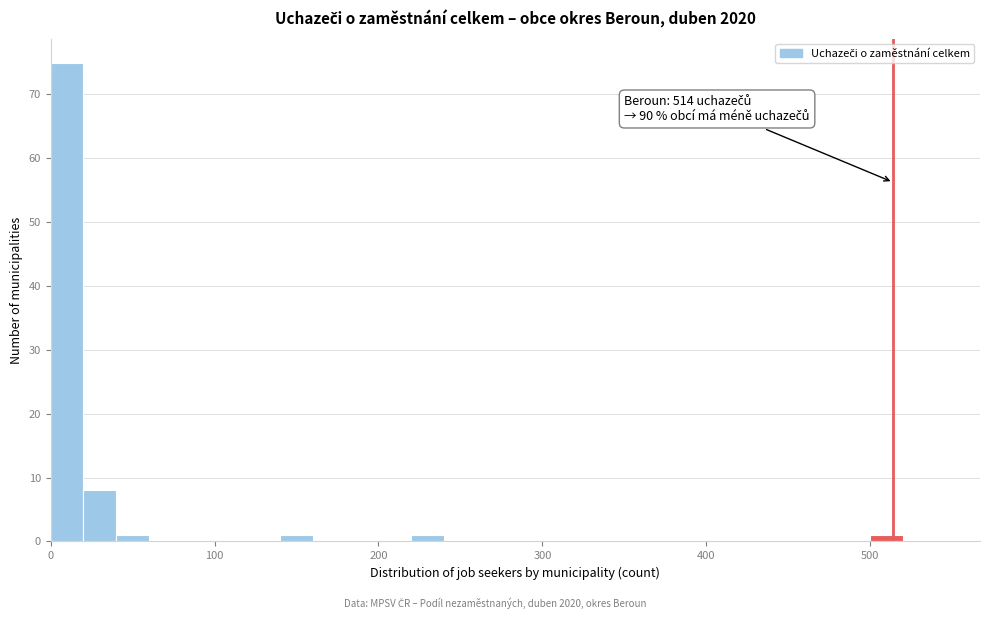

Around what value on the x-axis is the tallest bar? Give the approximate position of its centre, as read against the axis.

10